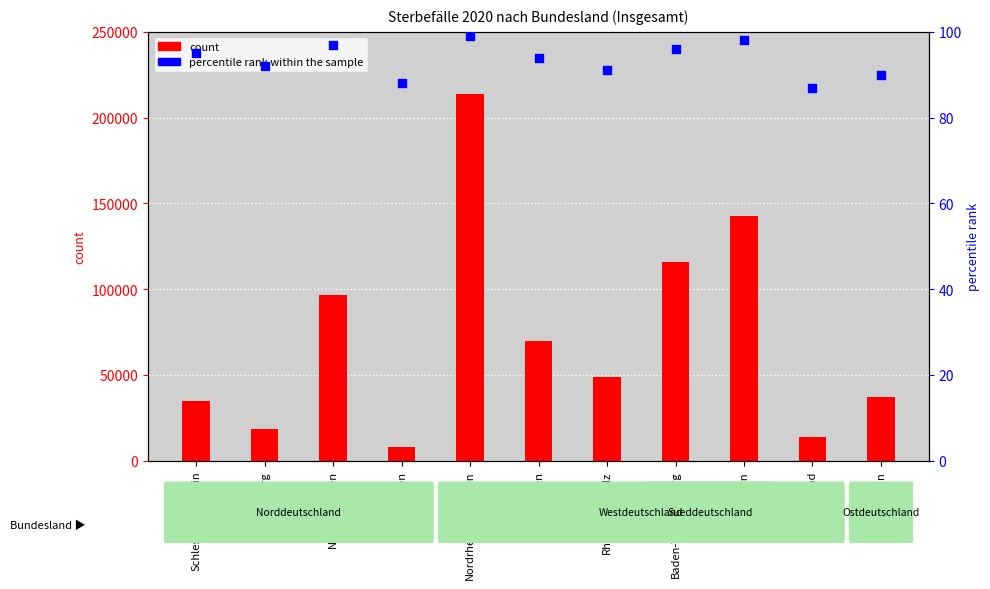

Which series has the largest Y range (max minus min)?

count